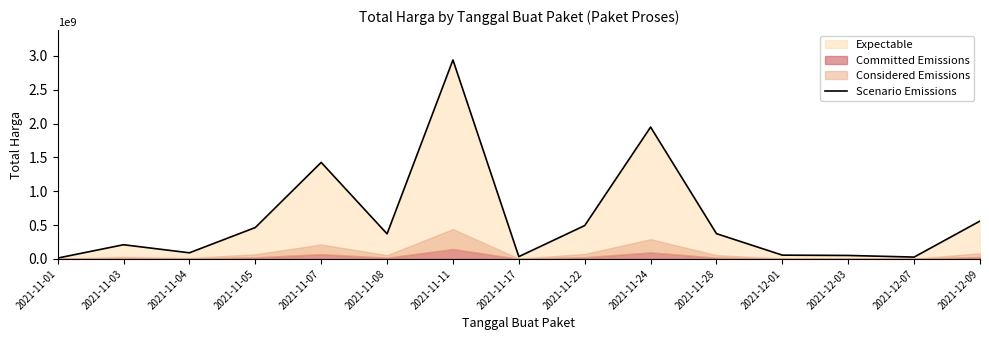

What is the average value?

603739319